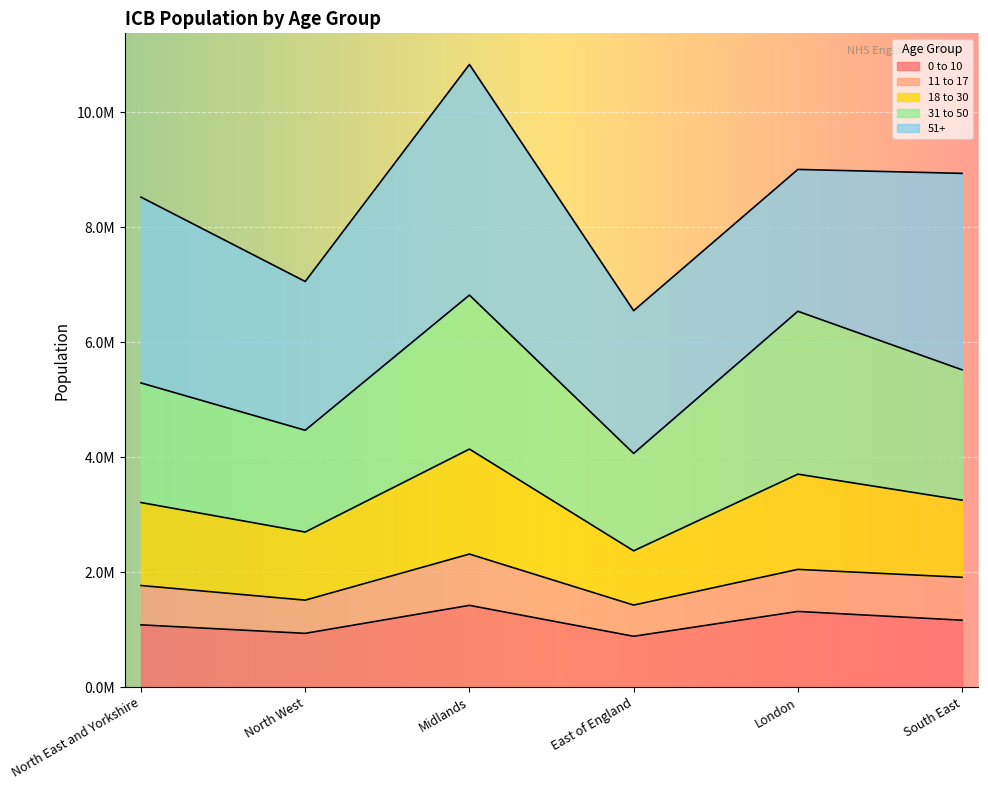

How many interior local valleys does the 11 to 17 series have?

2